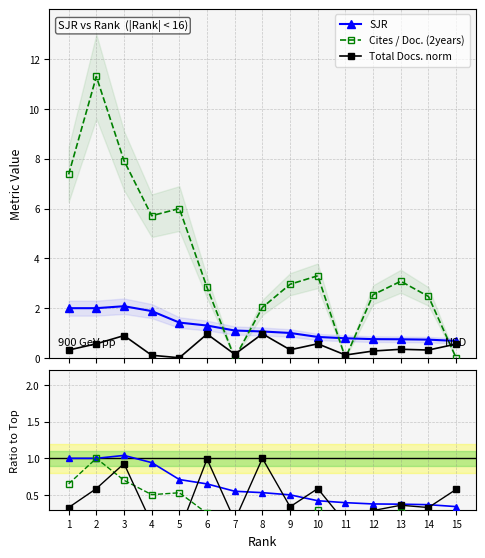

How many intersections are there between SJR ratio and Docs ratio?

7